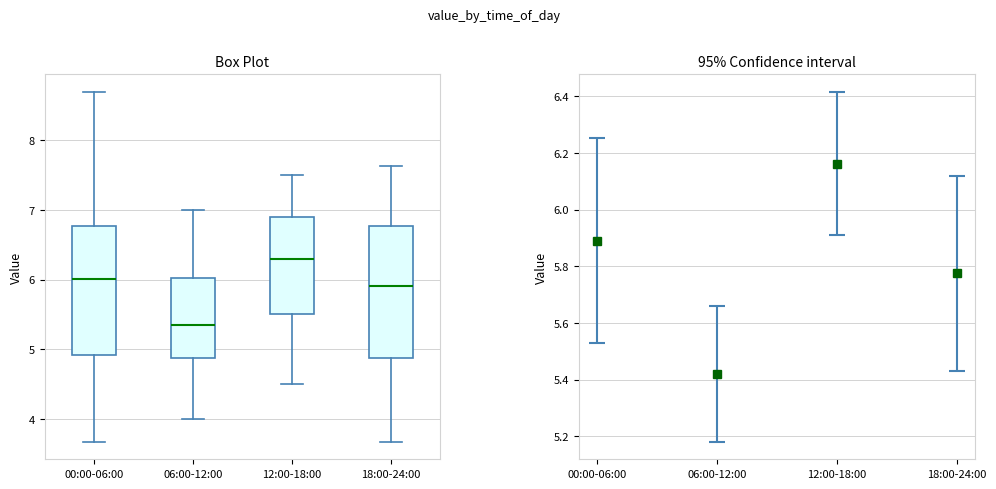

Reading left to right, read every box against the y-axis: the position of its median line, the range the box covers, and the ends of its whiskers. The values are not printed on the chart, so give them approximately, as read against the axis.

00:00-06:00: median 6.0, box 4.9 to 6.8, whiskers 3.7 to 8.7
06:00-12:00: median 5.4, box 4.9 to 6.0, whiskers 4.0 to 7.0
12:00-18:00: median 6.3, box 5.5 to 6.9, whiskers 4.5 to 7.5
18:00-24:00: median 5.9, box 4.9 to 6.8, whiskers 3.7 to 7.6